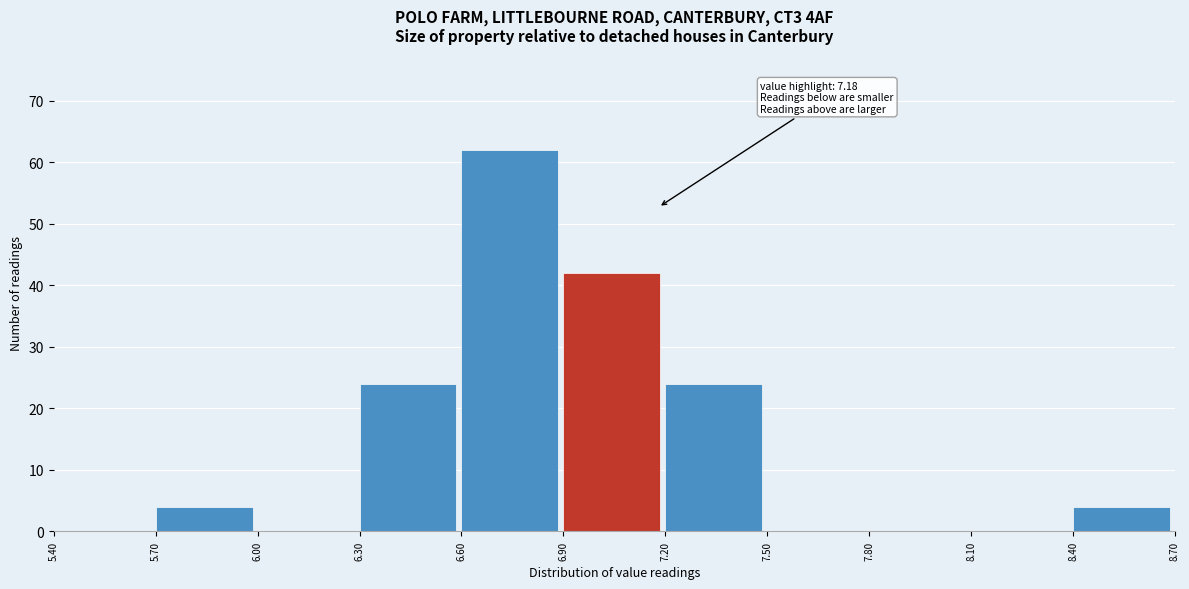

Which range on the x-axis has the tallest bar?

6.60 to 6.90